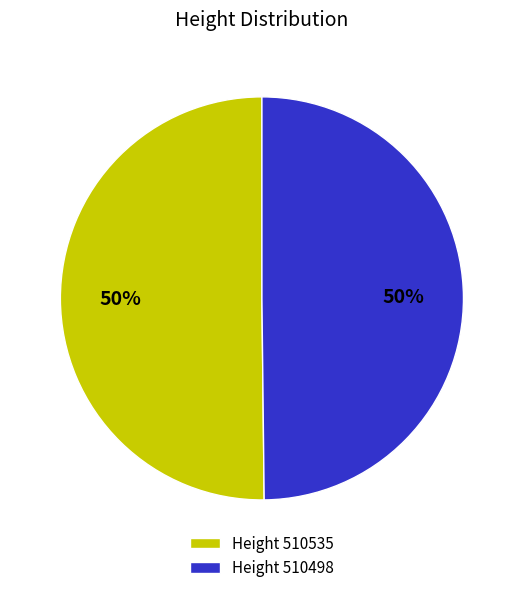

To the nearest percent, what portion does Height 510498 represent?

50%